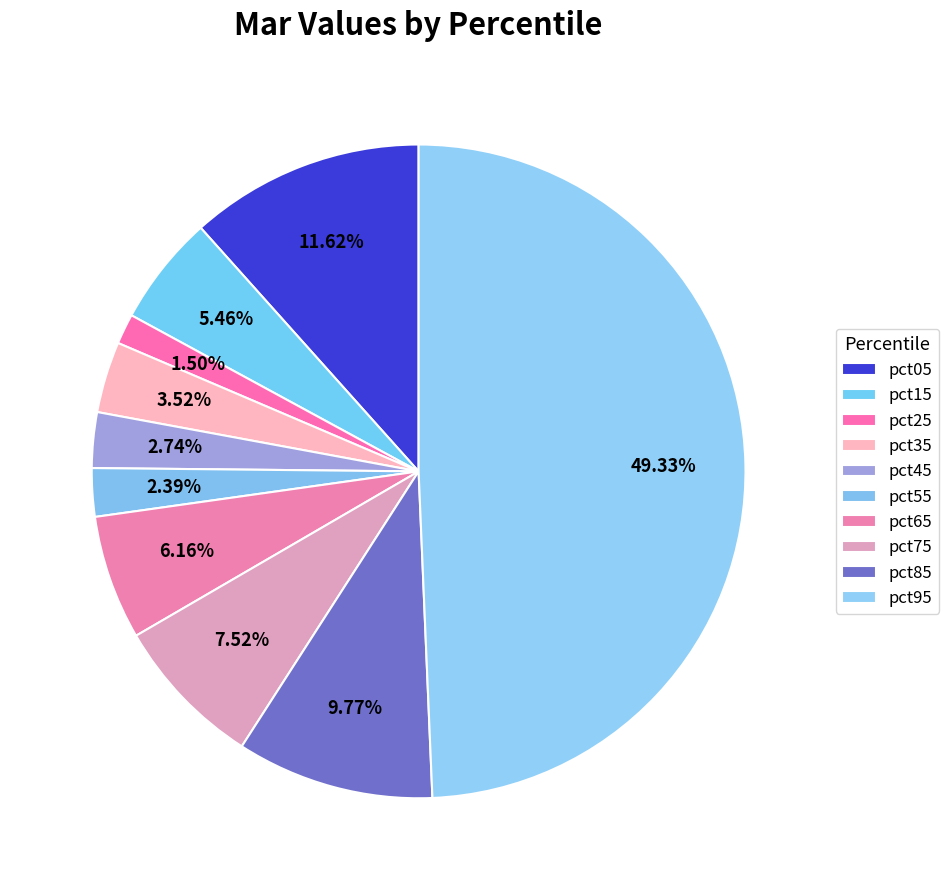

True or false: pct65 accounts for 6% of the total.

True